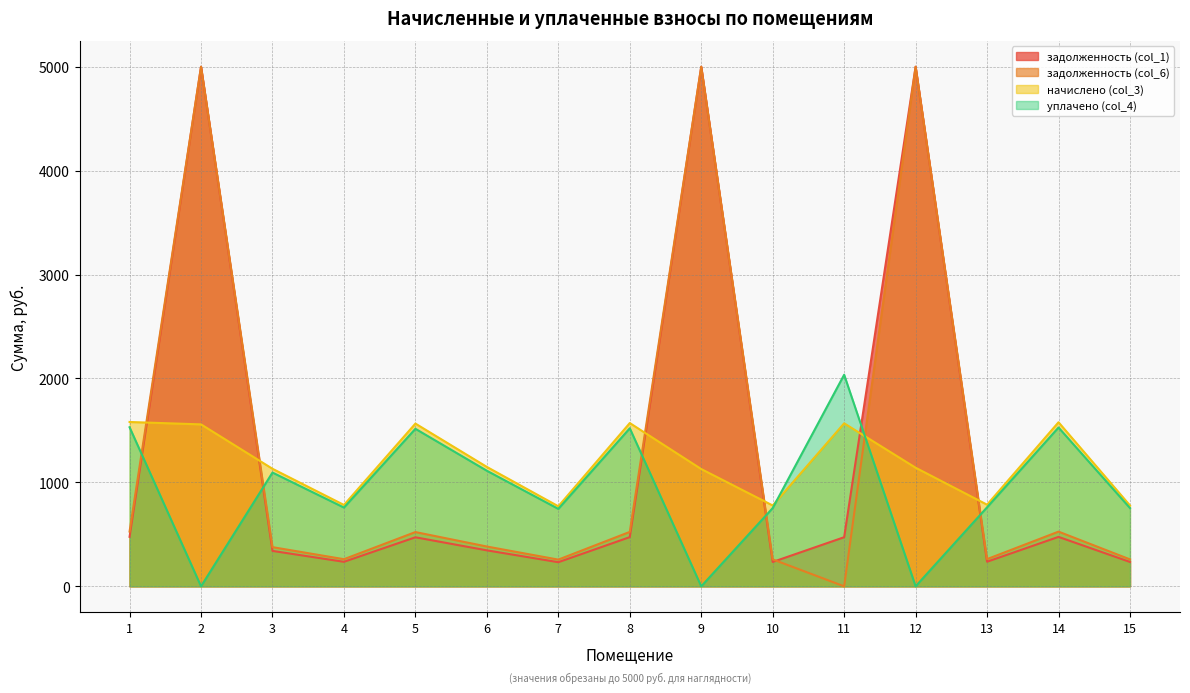

Reading right to left, extract all data points from this chart.

задолженность (col_1): 15=234.4	14=475.7	13=236.7	12=5000.0	11=472.6	10=234.4	9=5000.0	8=473.4	7=232.1	6=346.2	5=471.9	4=235.9	3=340.8	2=5000.0	1=476.5
задолженность (col_6): 15=259.3	14=526.3	13=261.9	12=5000.0	11=0.0	10=259.3	9=5000.0	8=523.7	7=257.1	6=383.0	5=522.0	4=261.0	3=377.0	2=5000.0	1=527.1
начислено (col_3): 15=777.9	14=1578.9	13=785.6	12=1141.3	11=1568.7	10=777.9	9=1128.5	8=1571.2	7=770.2	6=1149.0	5=1566.1	4=783.1	3=1131.1	2=1558.4	1=1581.5
уплачено (col_4): 15=753.0	14=1528.3	13=760.4	12=0.0	11=2036.1	10=753.0	9=0.0	8=1520.9	7=745.3	6=1112.2	5=1515.9	4=758.0	3=1094.8	2=0.0	1=1530.8